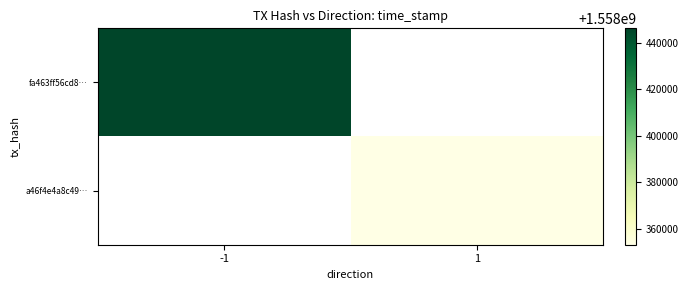

List the labels in order of a46f4e4a8c49… value, smallest first.

-1, 1